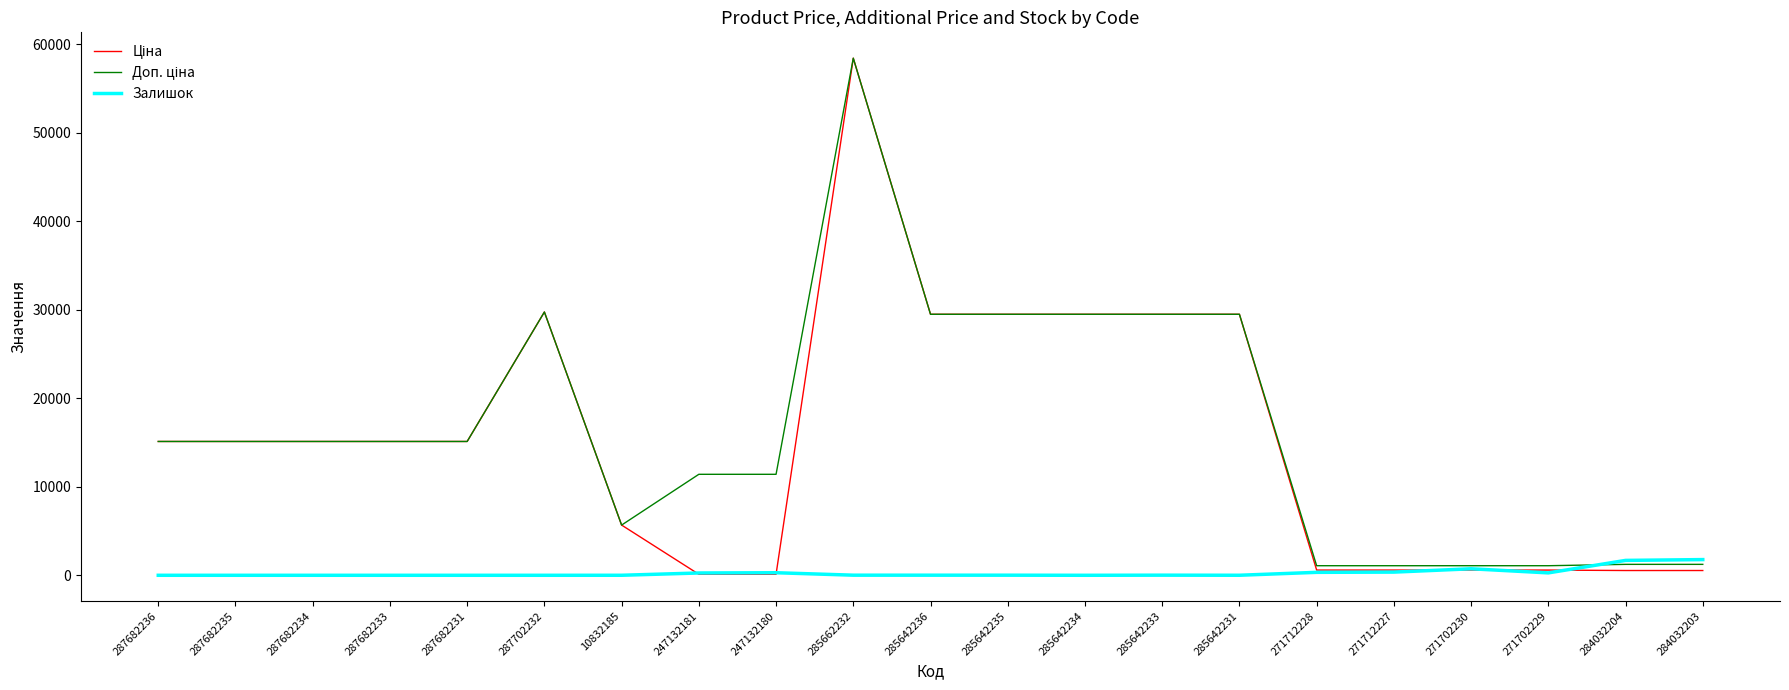

What is the total value across all series at 287682231?

30240.0